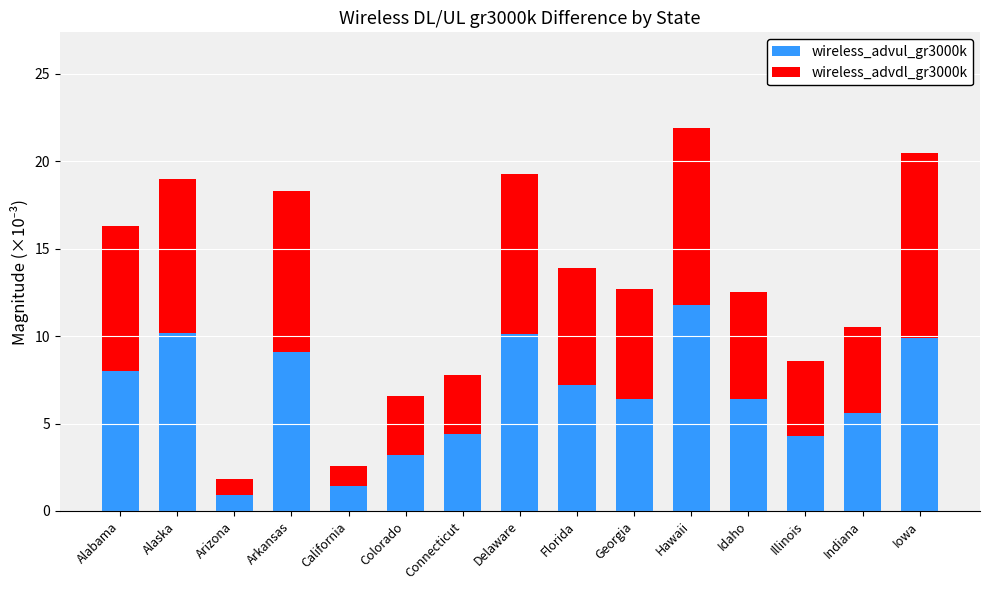

At which category is the sum across all series the highest?

Hawaii